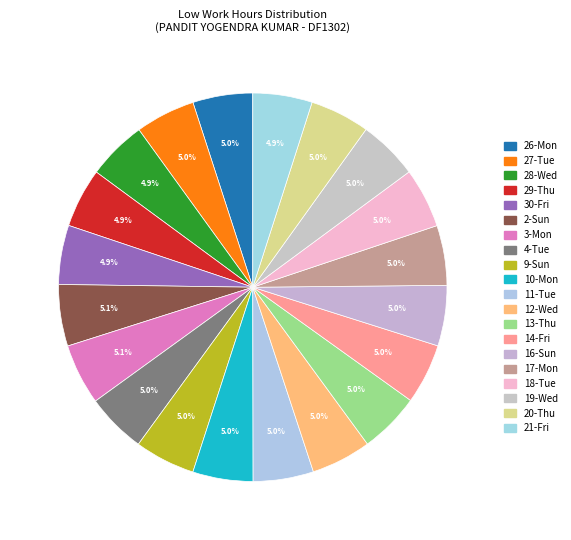

How many slices are in this pie chart?

20